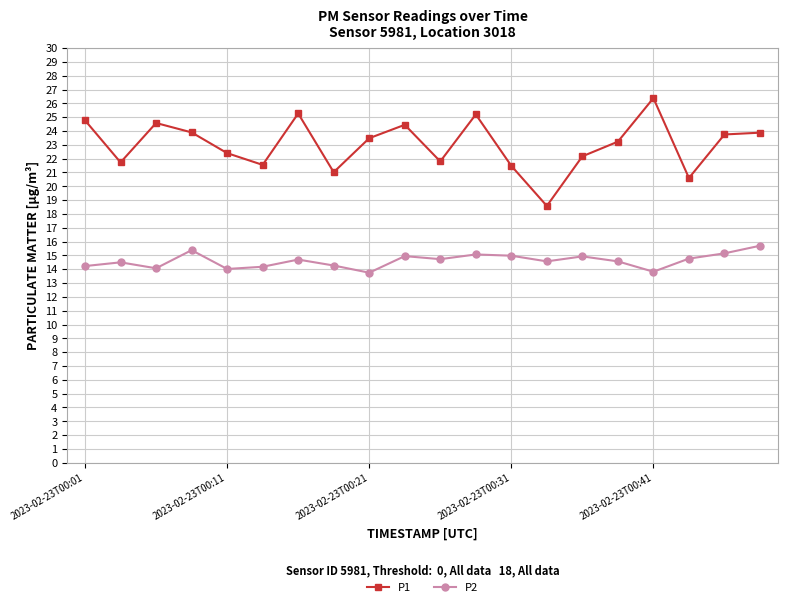

What is the sum of all P1 values?

460.2